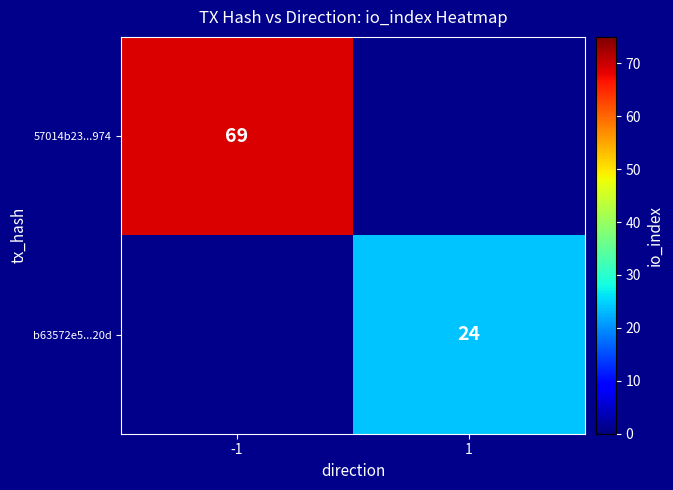

Is the value of 57014b23...974 at -1 greater than the value of b63572e5...20d at 1?

Yes